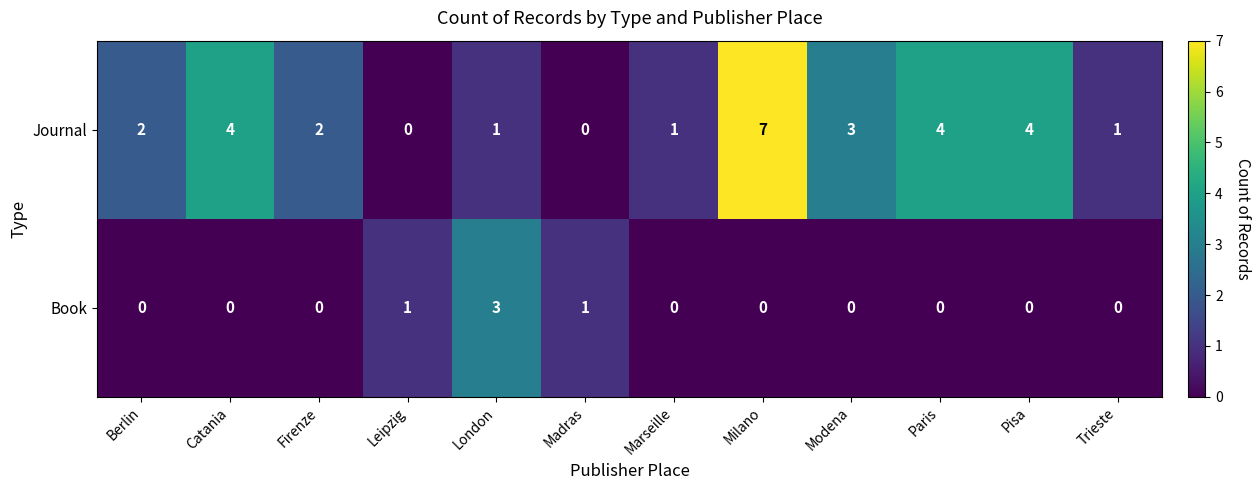

Reading left to right, transcribe all the data shown in this chart.

Journal: Berlin=2	Catania=4	Firenze=2	Leipzig=0	London=1	Madras=0	Marseille=1	Milano=7	Modena=3	Paris=4	Pisa=4	Trieste=1
Book: Berlin=0	Catania=0	Firenze=0	Leipzig=1	London=3	Madras=1	Marseille=0	Milano=0	Modena=0	Paris=0	Pisa=0	Trieste=0